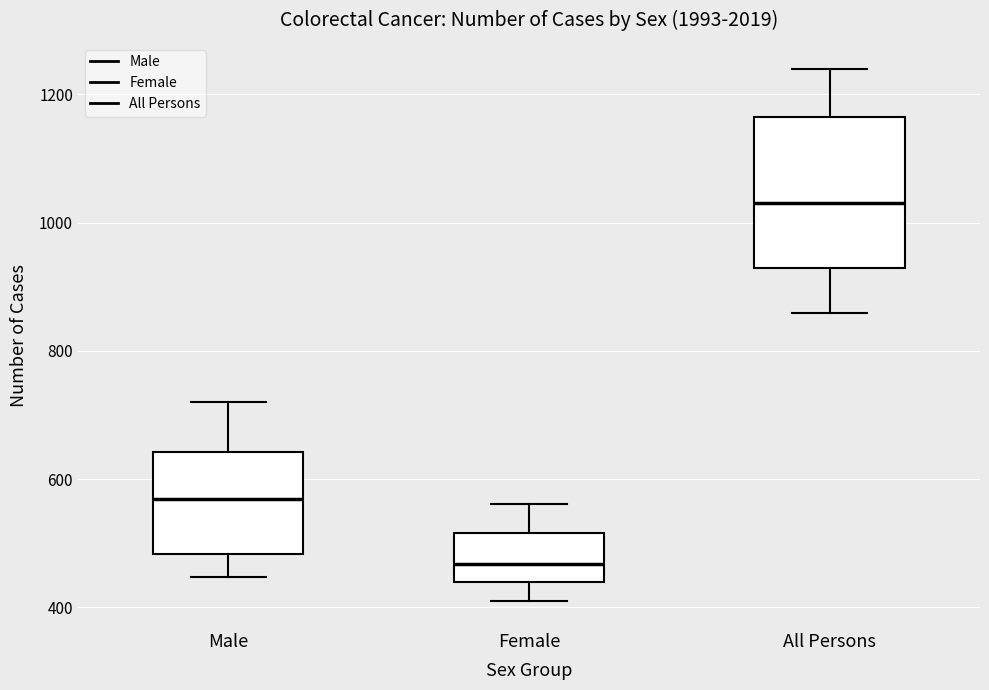

Which box is the tallest, from its lower edge to its upper edge?

All Persons